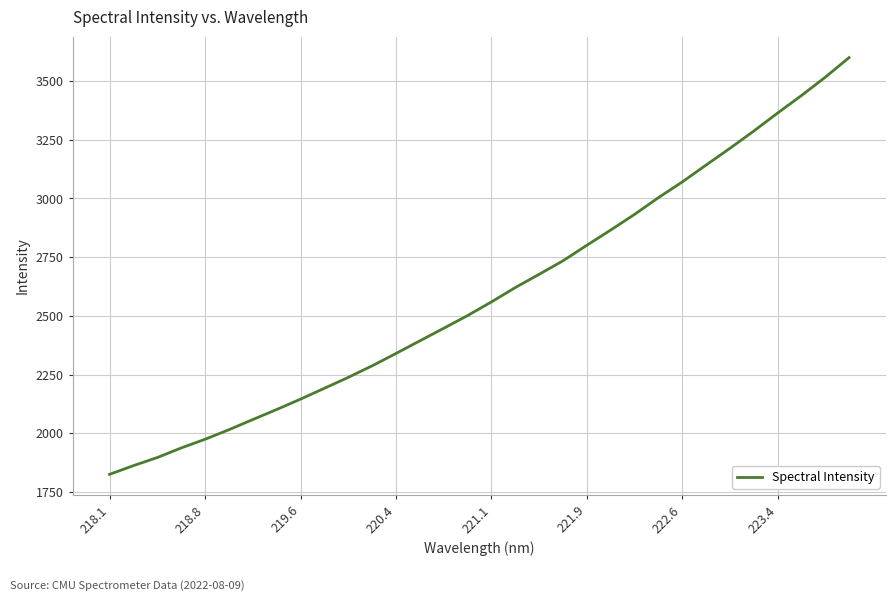

What is the smallest value displayed?

1824.7